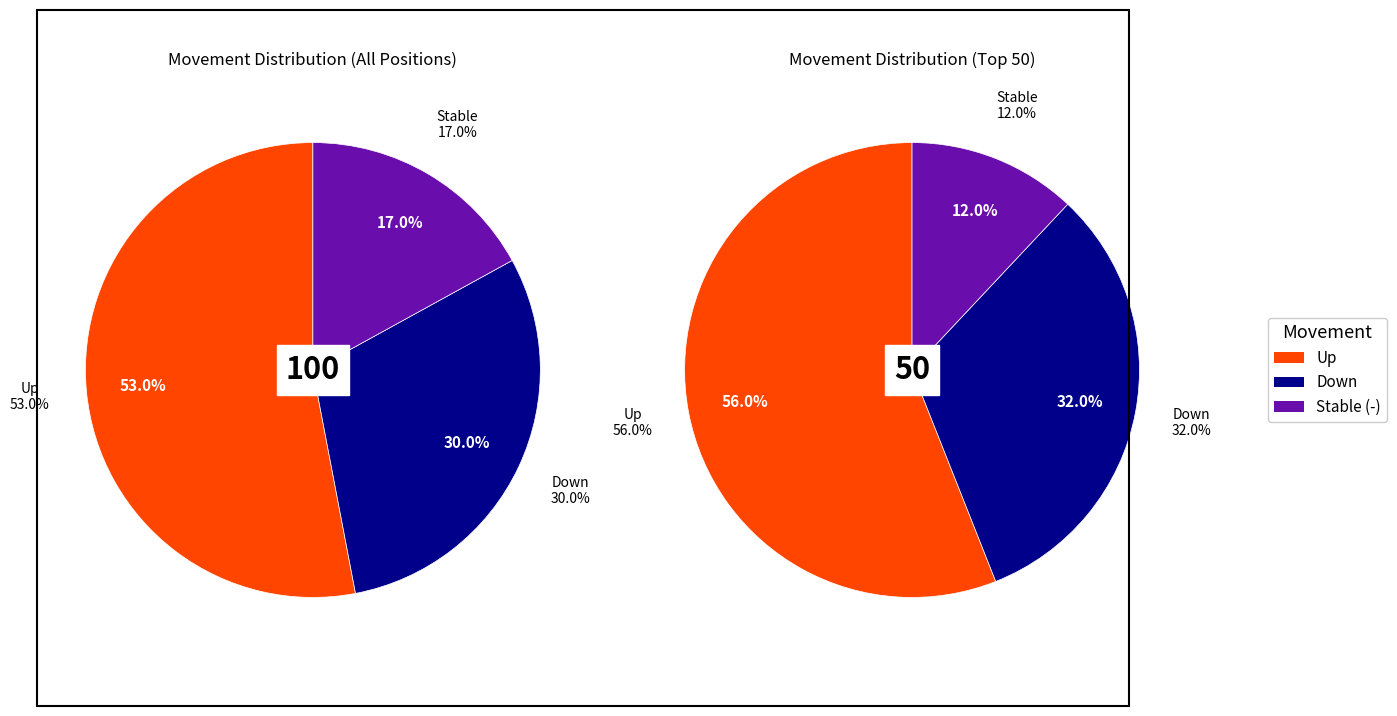

What percentage do down and - together represent?

47.0%